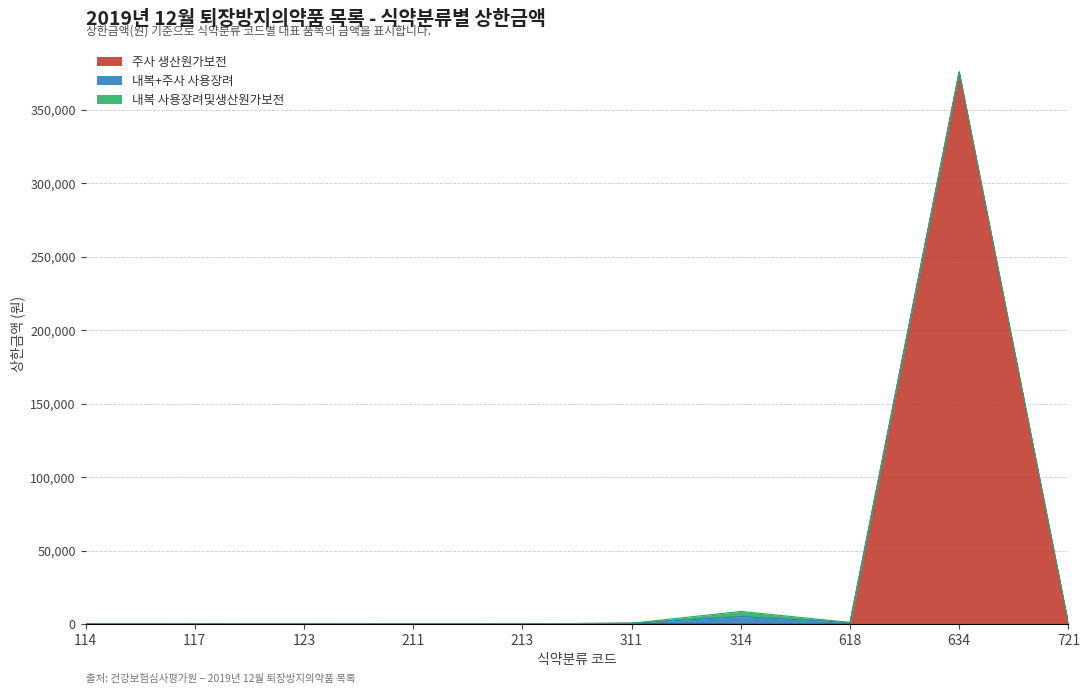

Does the chart display data point markers on the line(s)?

No